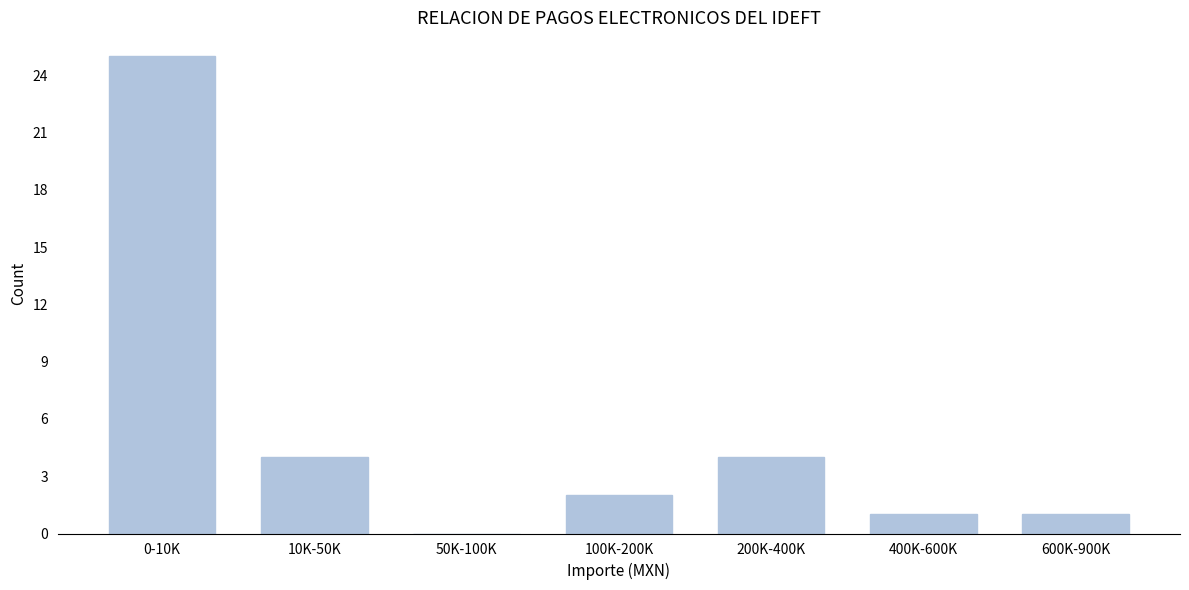

Reading left to right, list all the values displayed in this chart.

0-10K=25	10K-50K=4	50K-100K=0	100K-200K=2	200K-400K=4	400K-600K=1	600K-900K=1